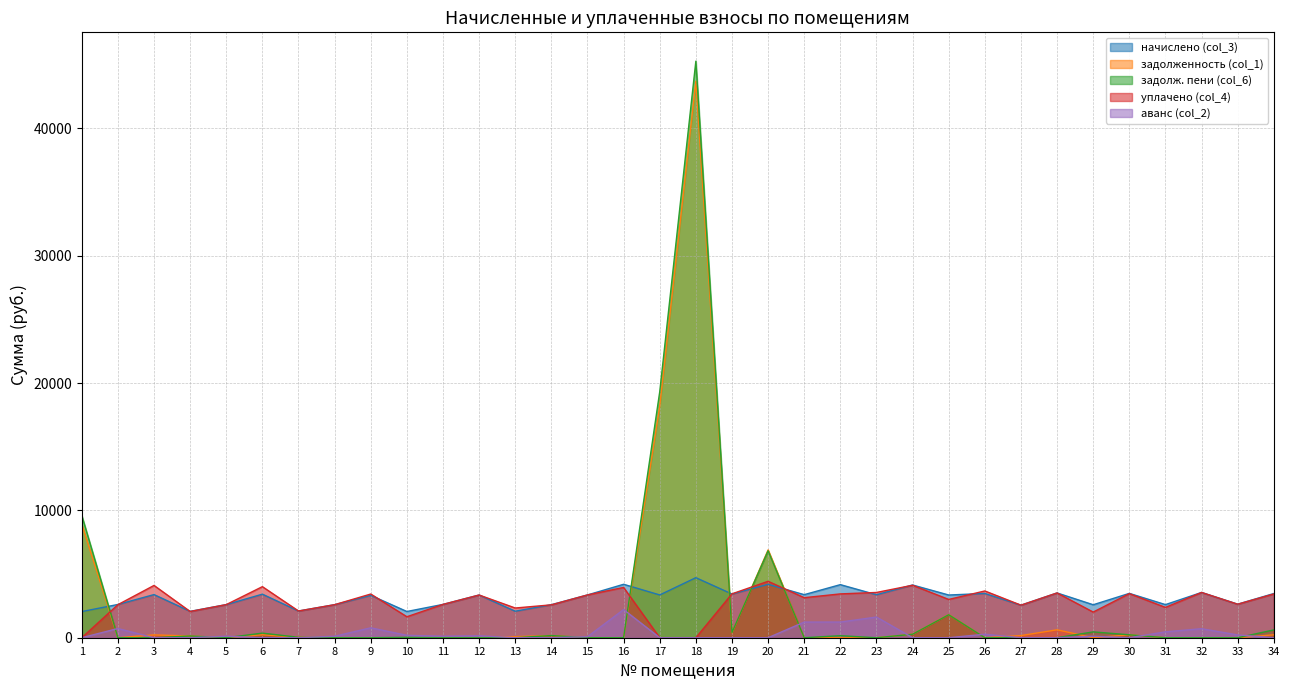

Read the уплачено (col_4) value at 10.

1646.7